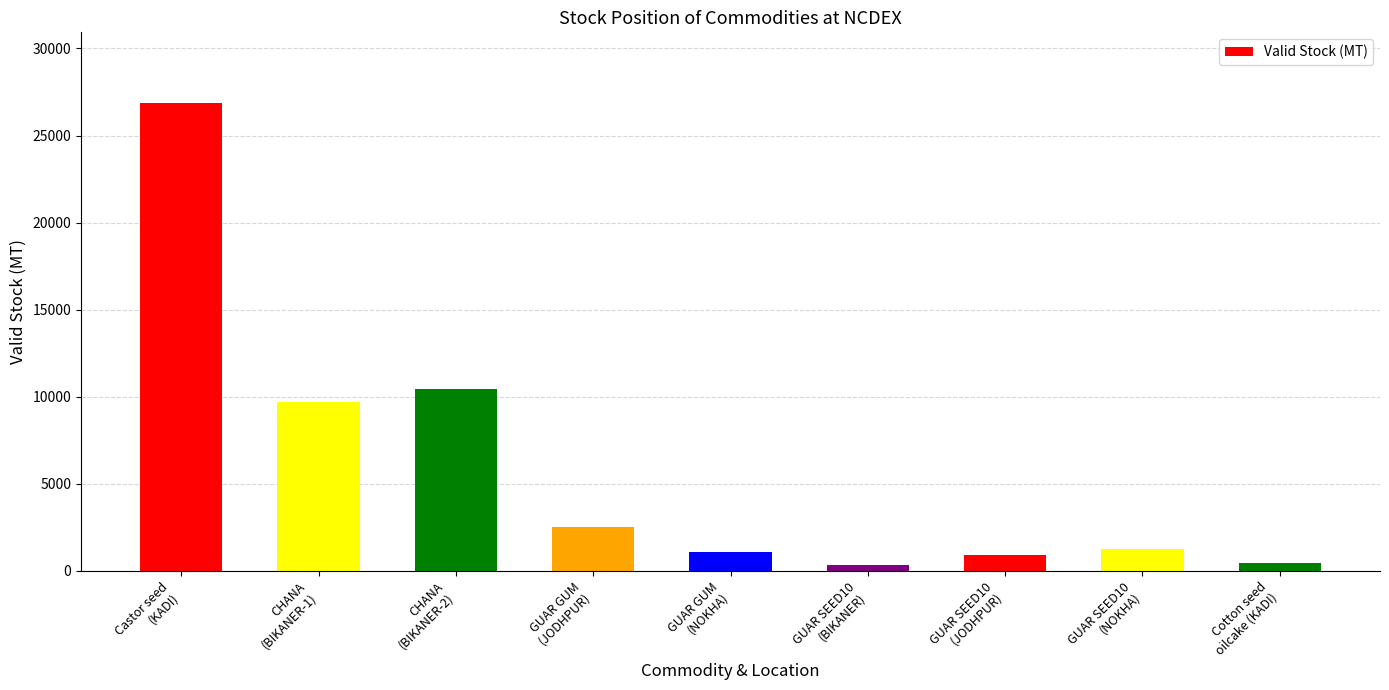

What is the maximum value shown in the chart?

26894.0